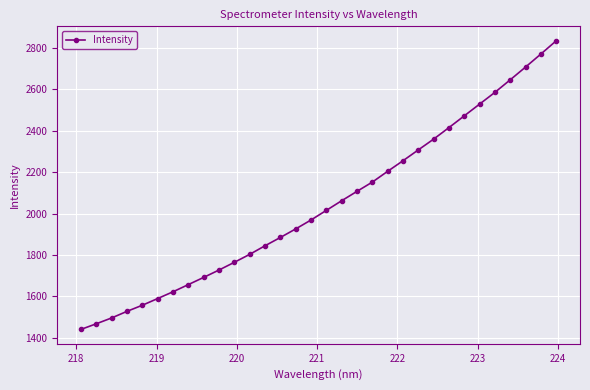

Does the chart display data point markers on the line(s)?

Yes